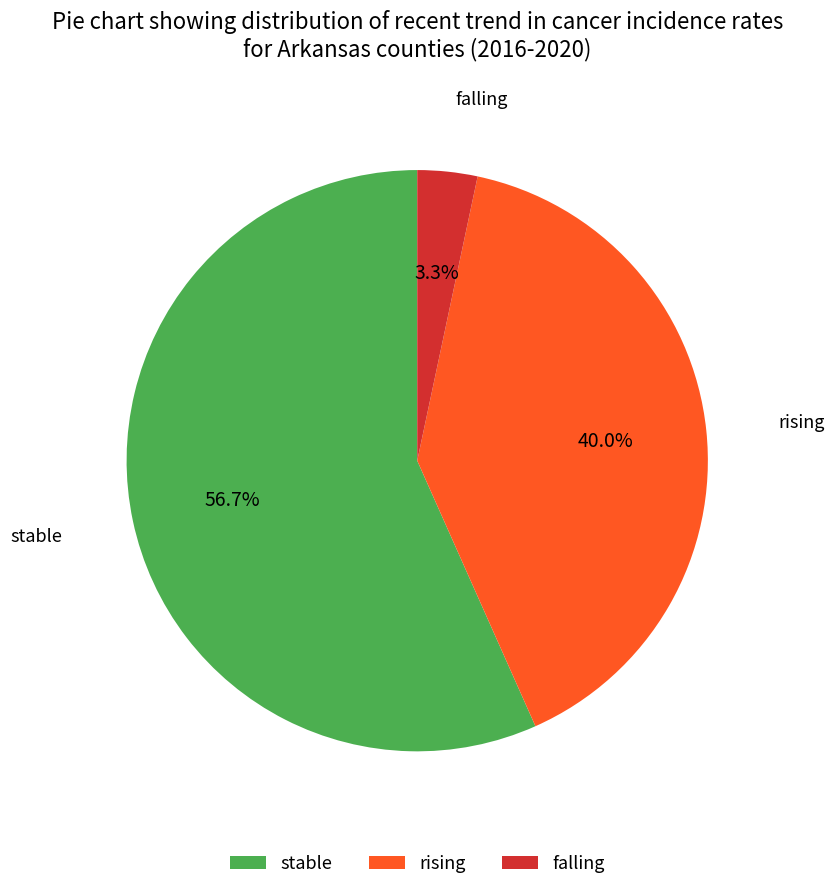

Which has a higher value, stable or falling?

stable